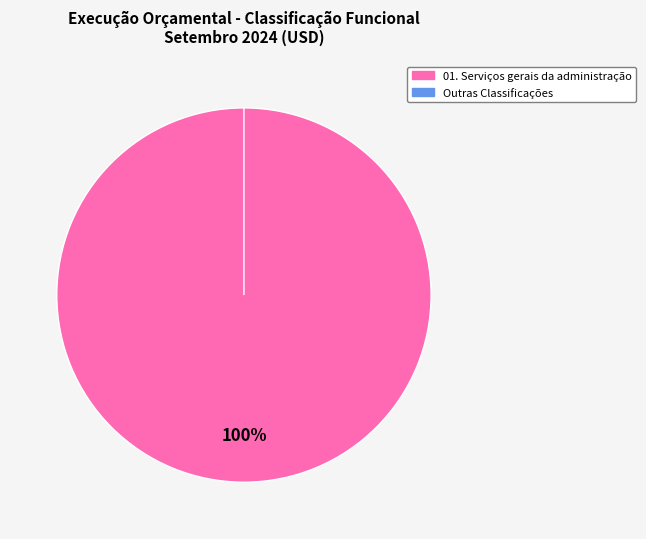

Which category has the biggest portion of the pie?

01. Serviços gerais da administração